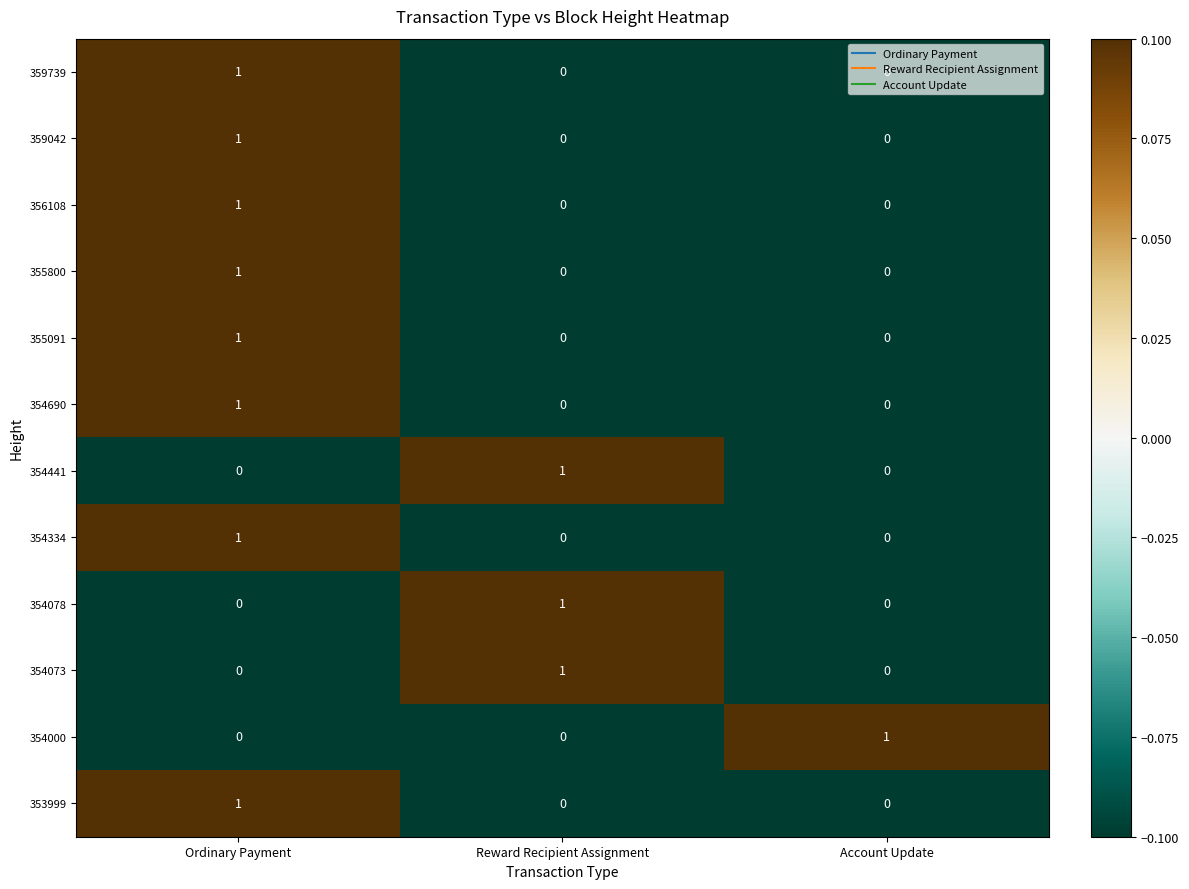

How many 355800 values are between 0 and 1?

3